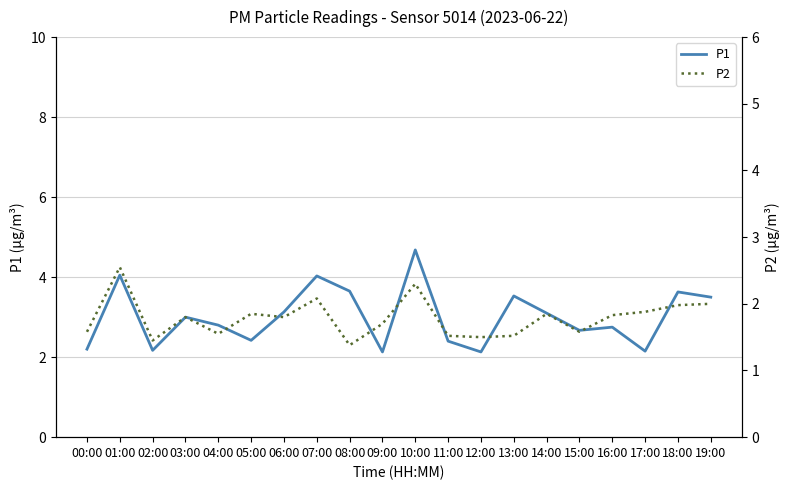

Is this an area chart (filled region under the line)?

No